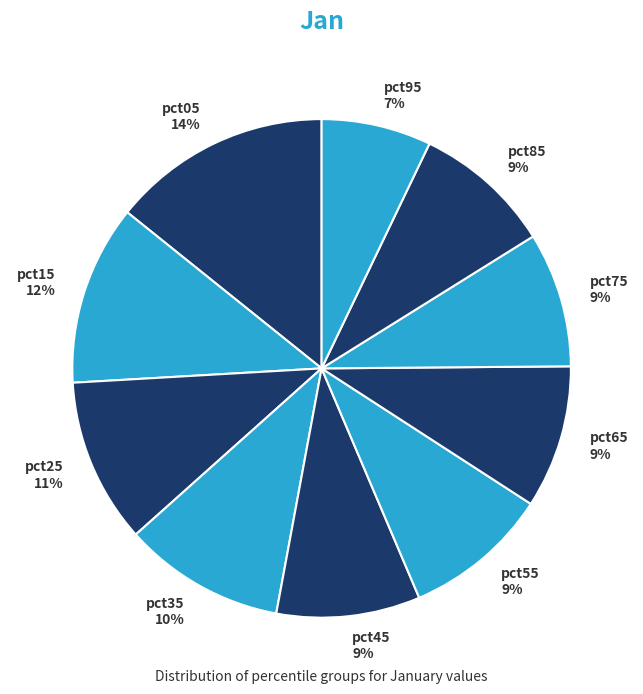

The pct05 slice represents 14% of the pie. True or false?

True